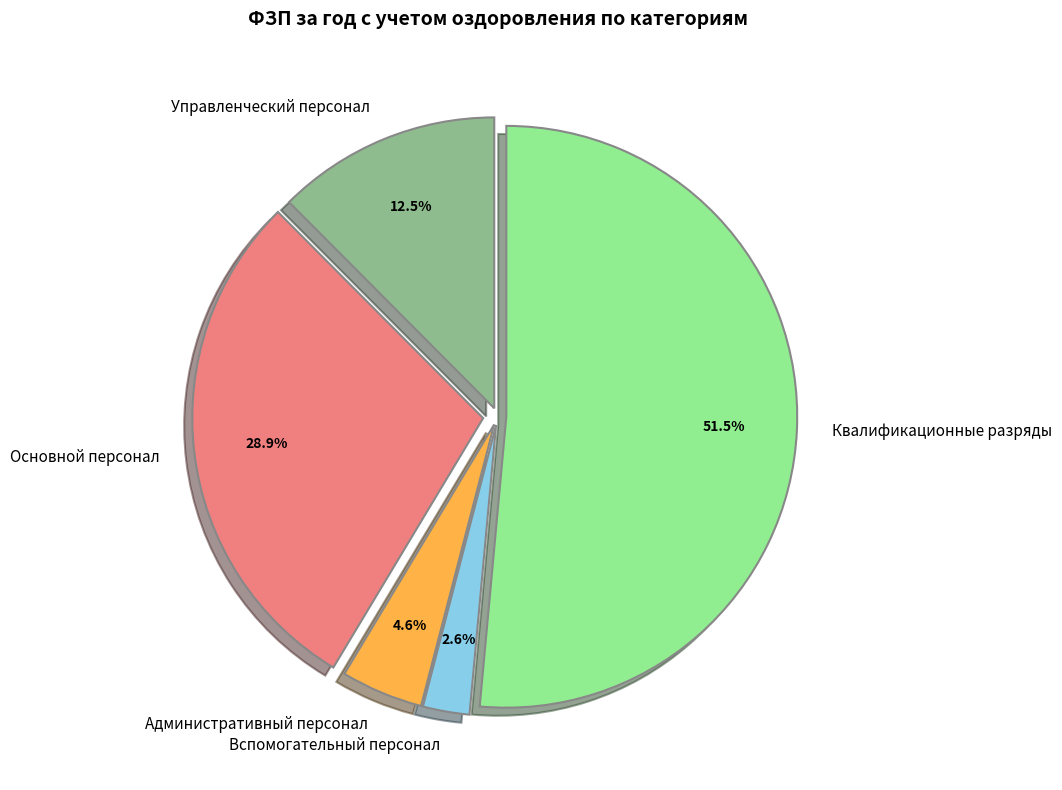

What is the majority slice?

Квалификационные разряды